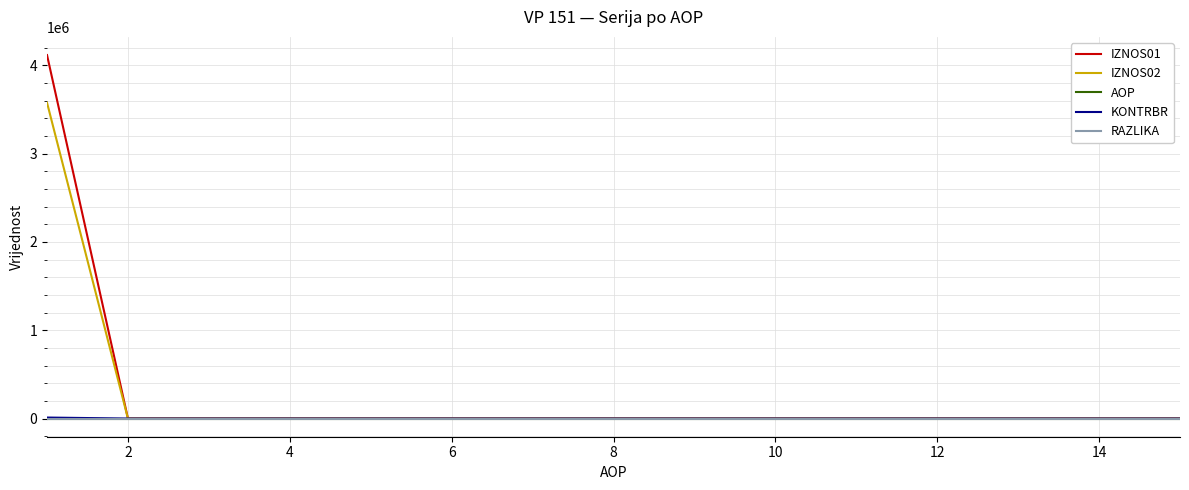

Which series has the largest range (max minus min)?

IZNOS01